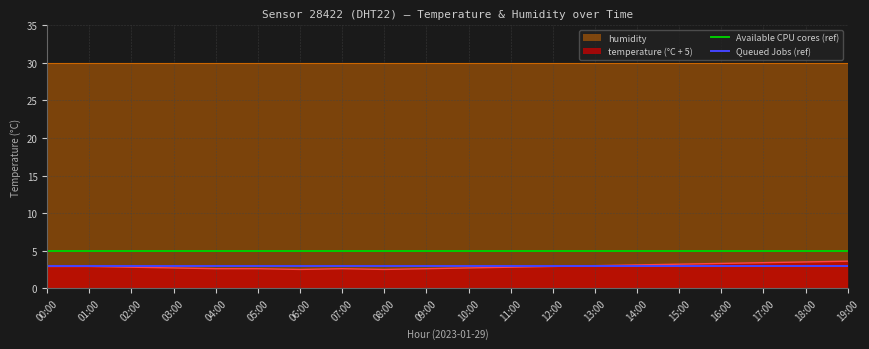

What is the label of the 12th point from the right?

08:00